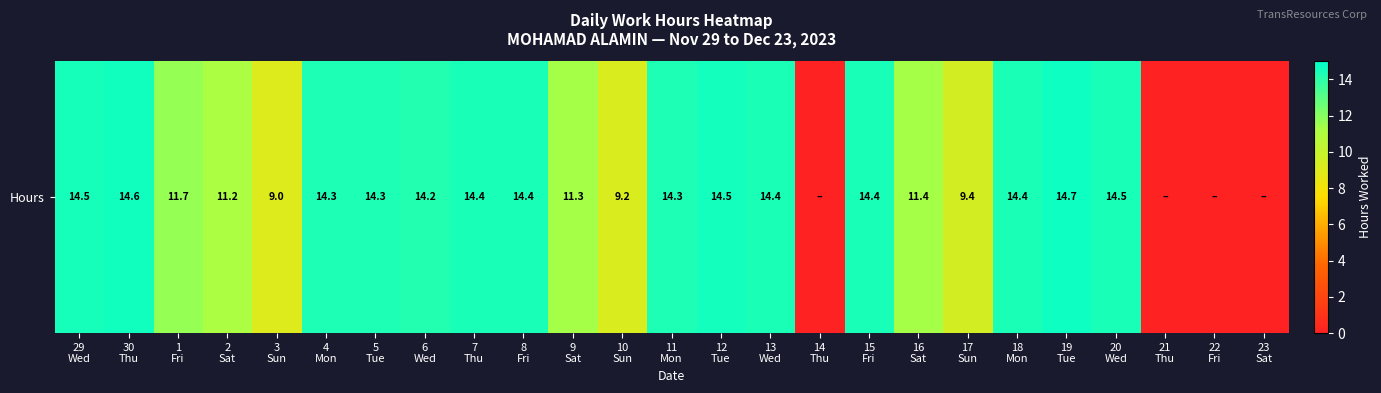

What is the change in value from 5
Tue to 10
Sun?

-5.2